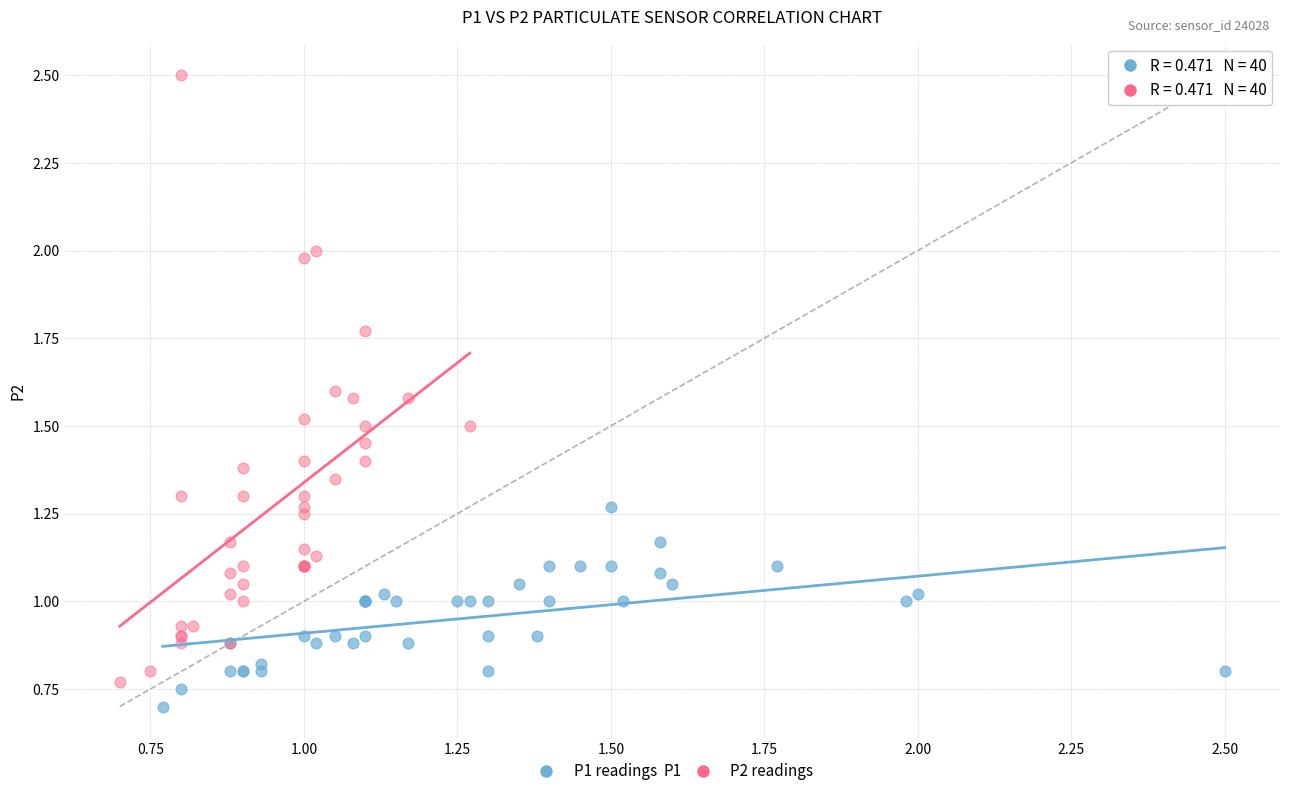

Which series has the largest Y range (max minus min)?

P2 readings